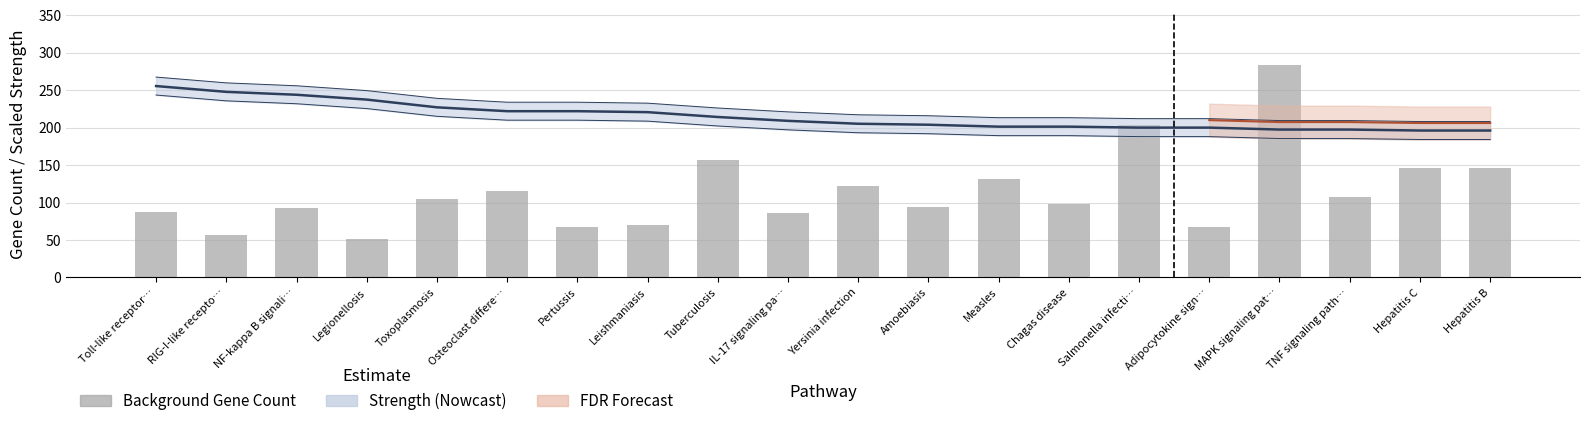

True or false: background_gene_count has a value of 93.0 at NF-kappa B signali….

True